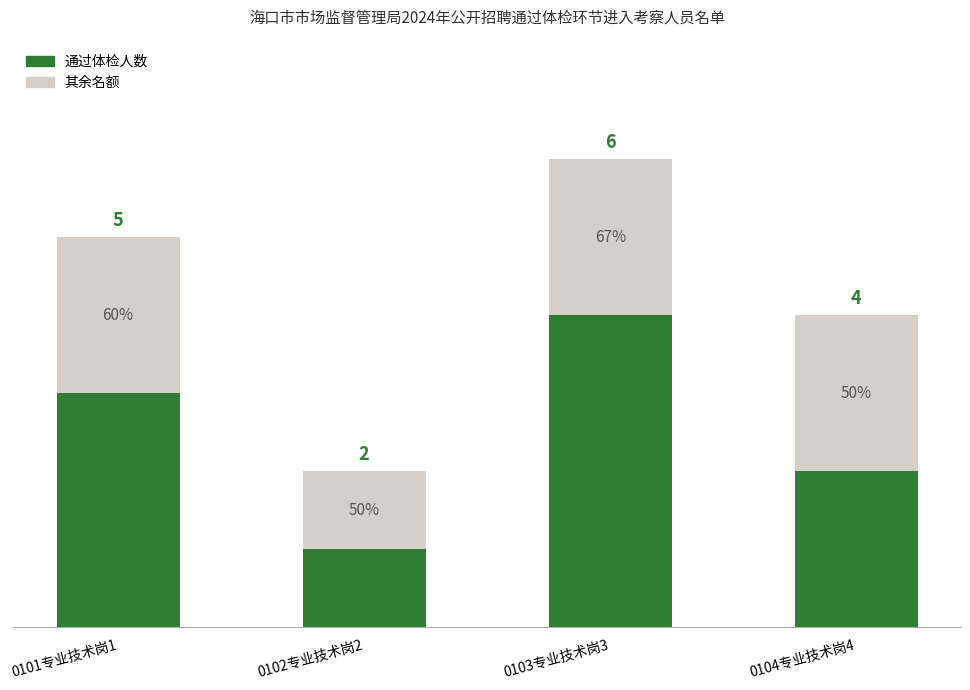

The value of 通过体检人数 at 0101专业技术岗1 is 5. True or false?

False